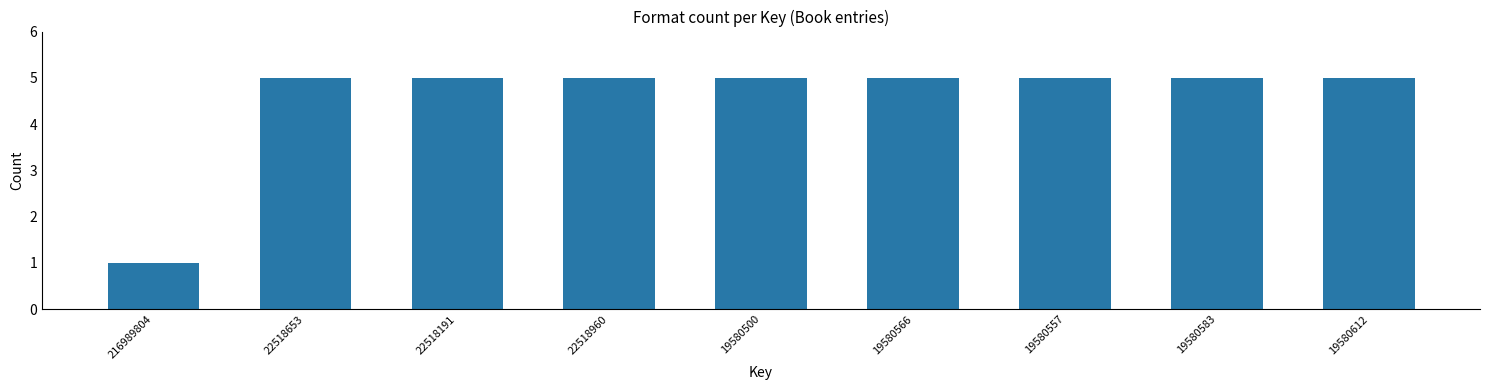

Reading left to right, extract all data points from this chart.

216989804=1	22518653=5	22518191=5	22518960=5	19580500=5	19580566=5	19580557=5	19580583=5	19580612=5